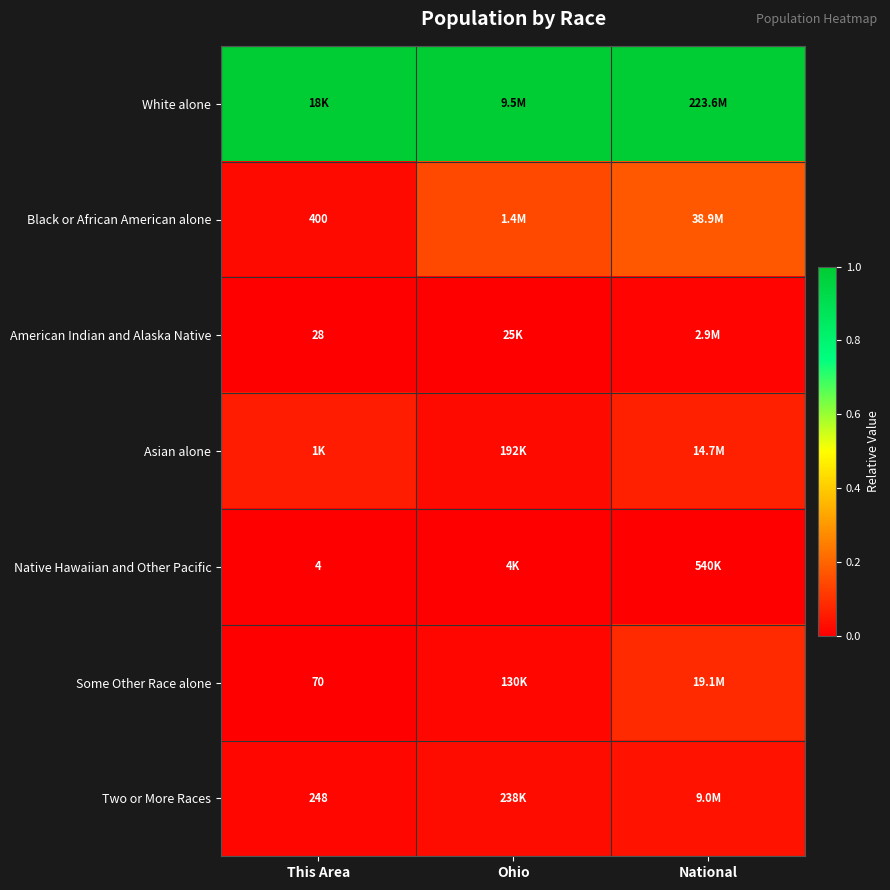

Is the value of Two or More Races at National greater than the value of Asian alone at National?

No